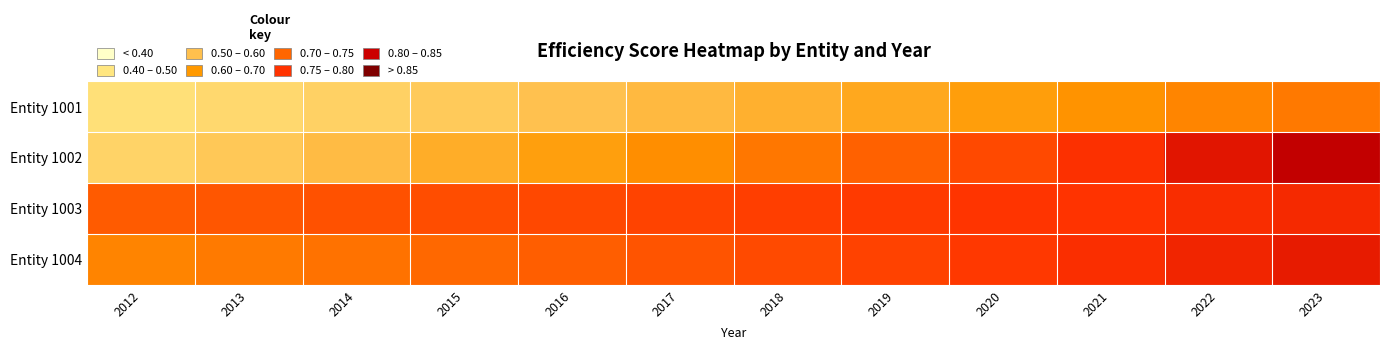

At 2013, list the series in order from smallest to largest.

Entity 1001, Entity 1002, Entity 1004, Entity 1003